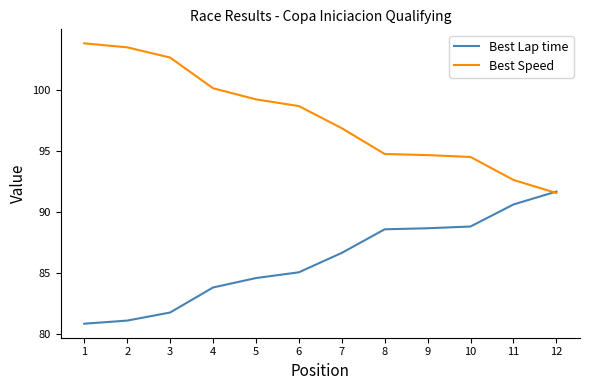

What is the sum of the Best Speed values at 5 and 1?

203.0